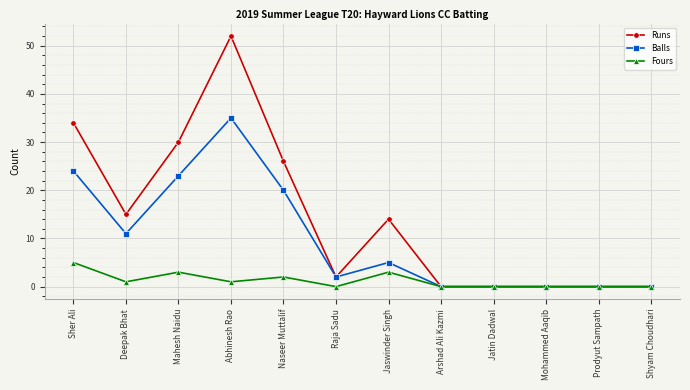

Is it true that Balls equals 8 at Naseer Muttalif?

False